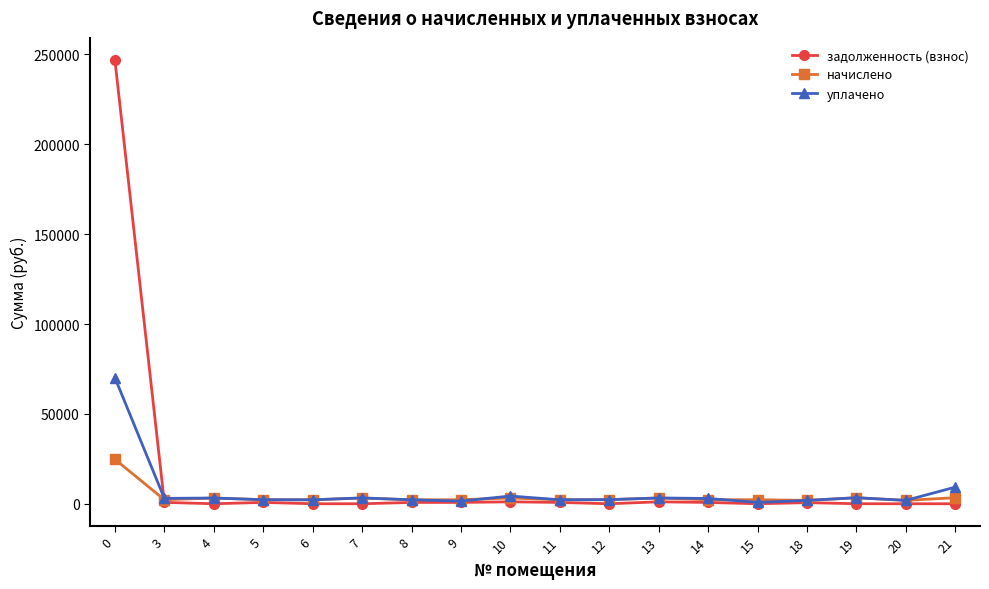

What is the greatest value displayed?

246882.9